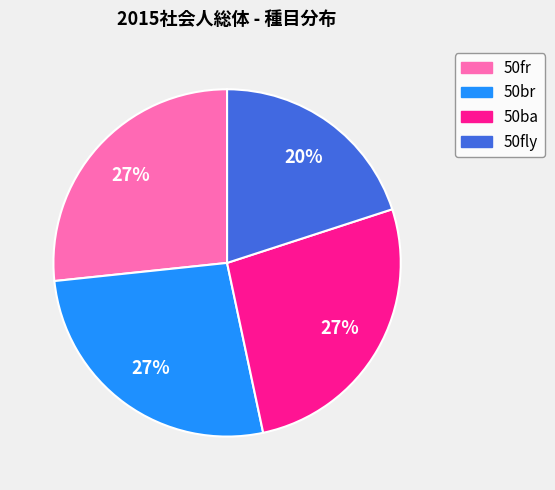

Do 50ba and 50fr together represent more than half of the pie?

Yes